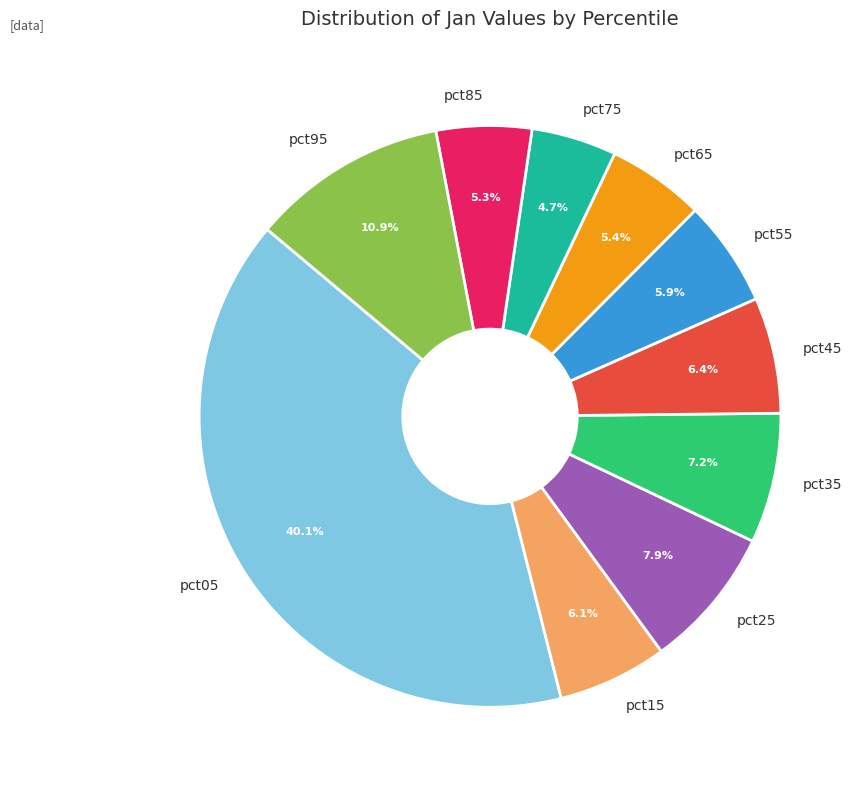

How many segments does this pie chart have?

10